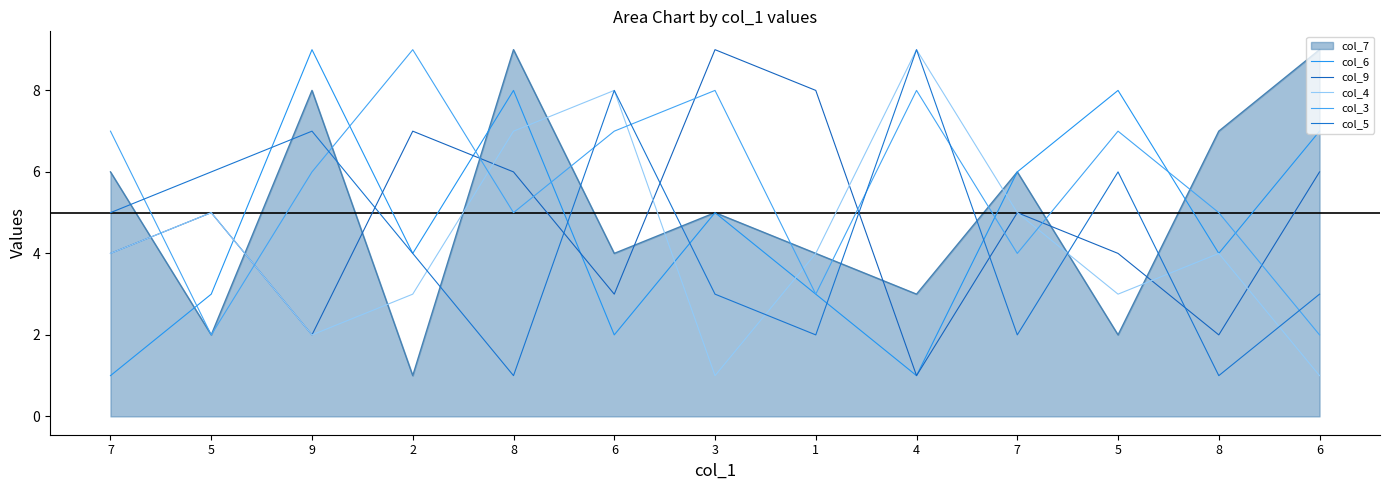

How many lines are shown in the chart?

6